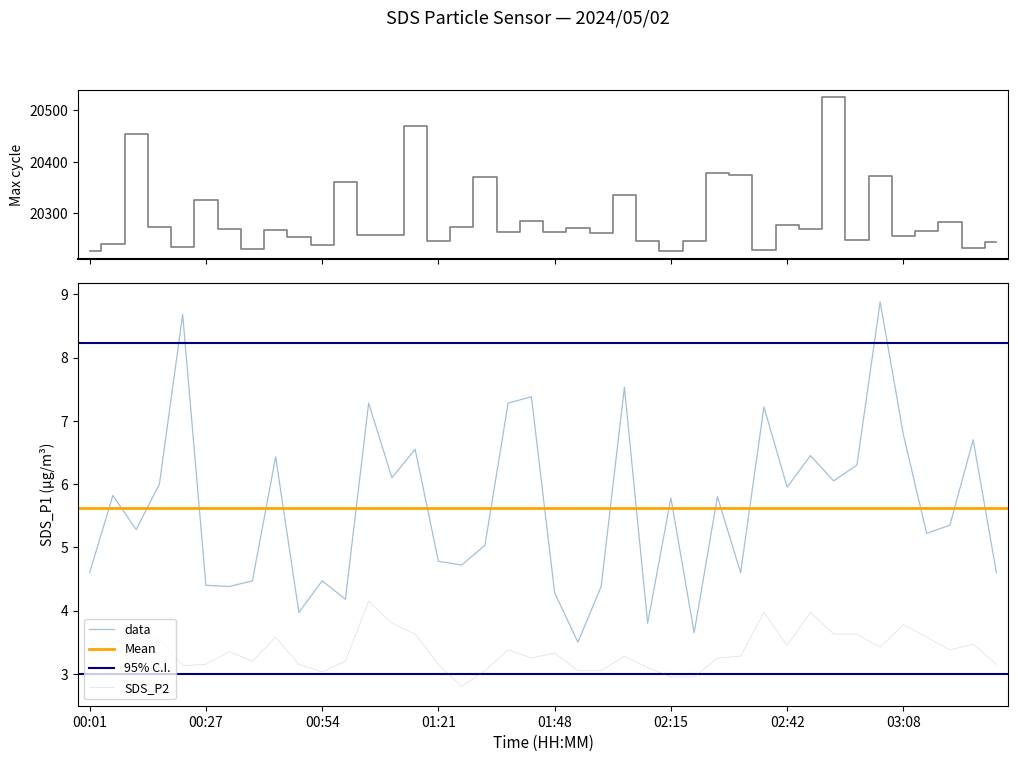

Rank the series at 23 from lowest to highest value.

SDS_P2, SDS_P1, Max_cycle